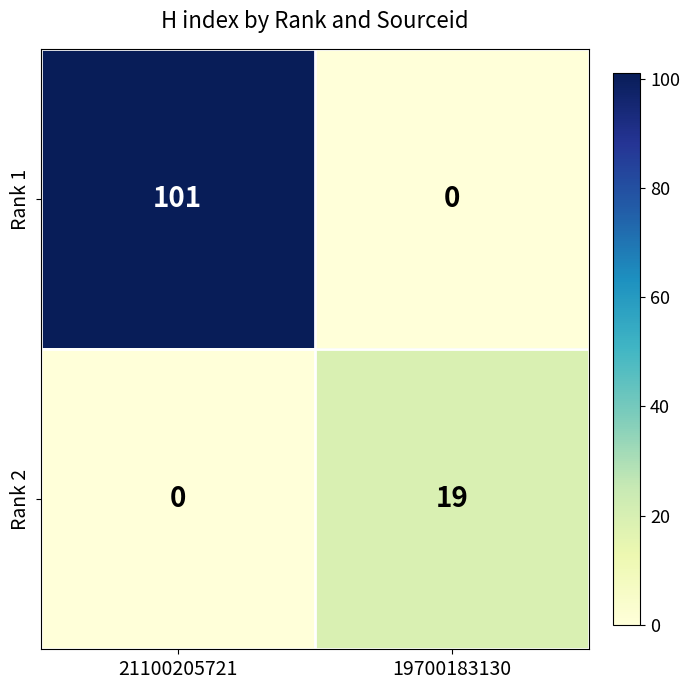

What is the total value across all series at 21100205721?

101